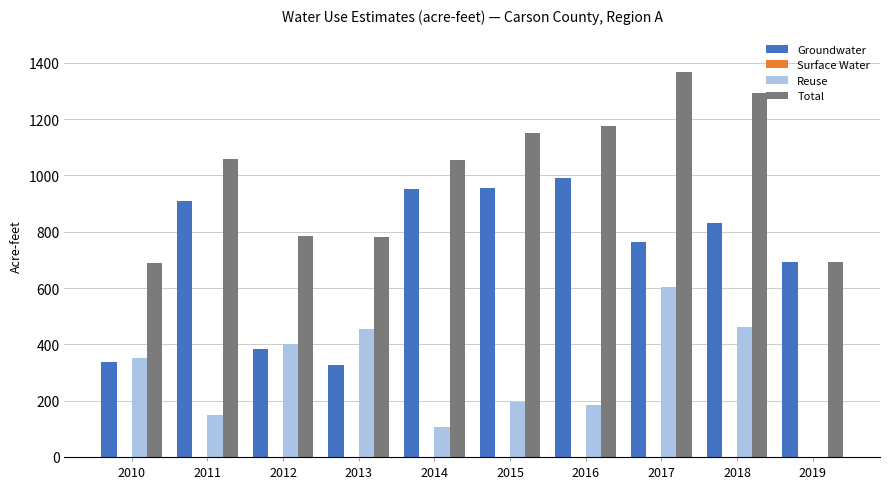

Read the Reuse value at 2015, to the nearest 10.

200